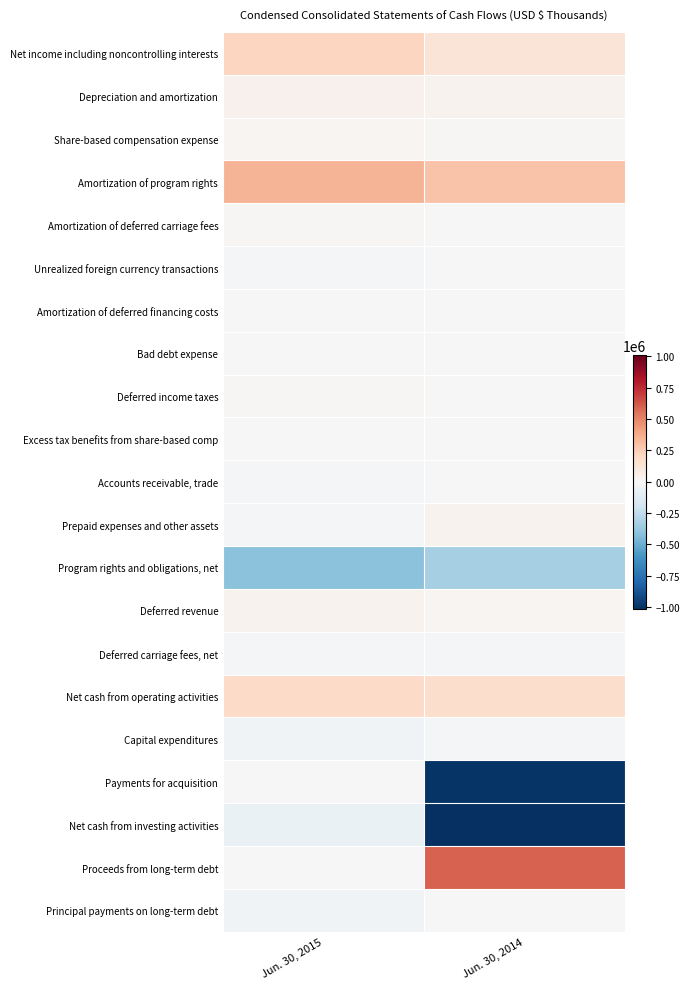

Which series has the largest range (max minus min)?

Payments for acquisition